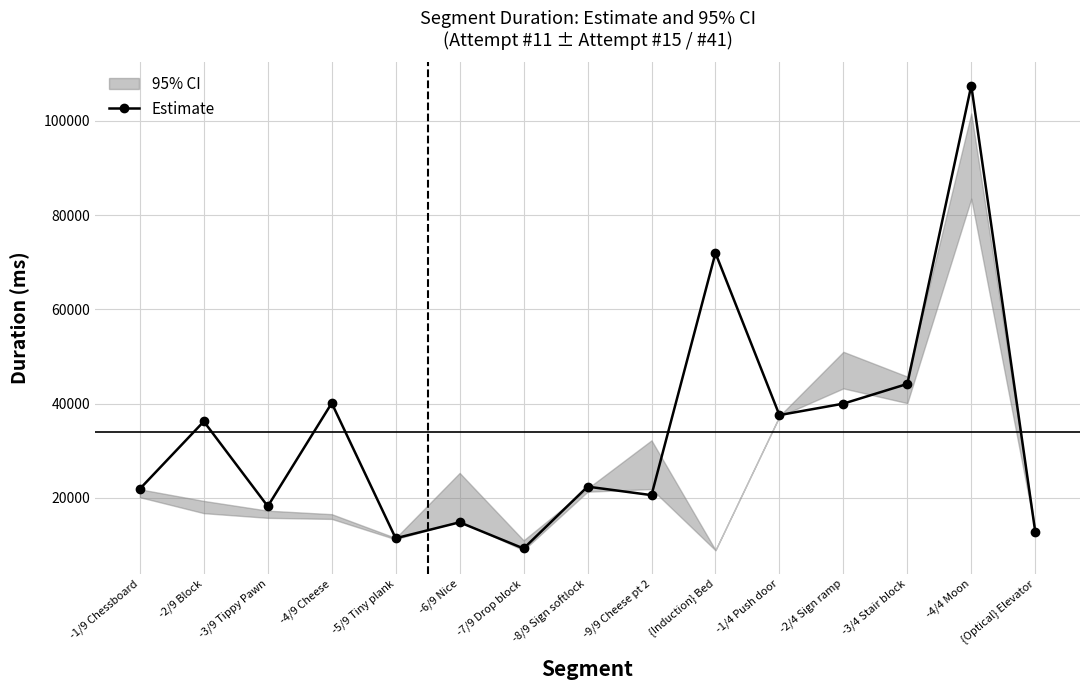

What is the smallest value displayed?

9279